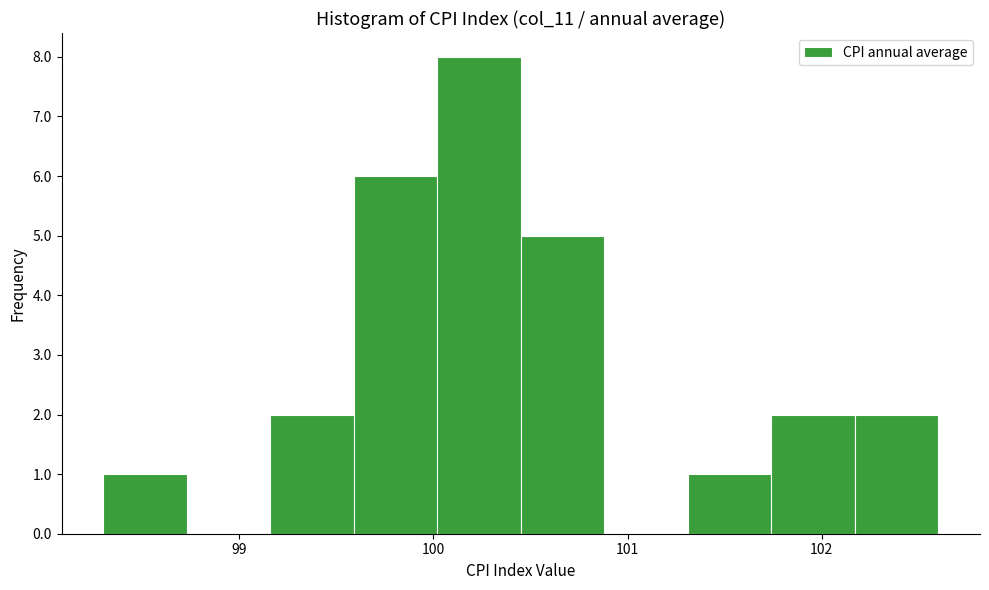

Over which range of the x-axis is the bar tallest?

100.02 to 100.45